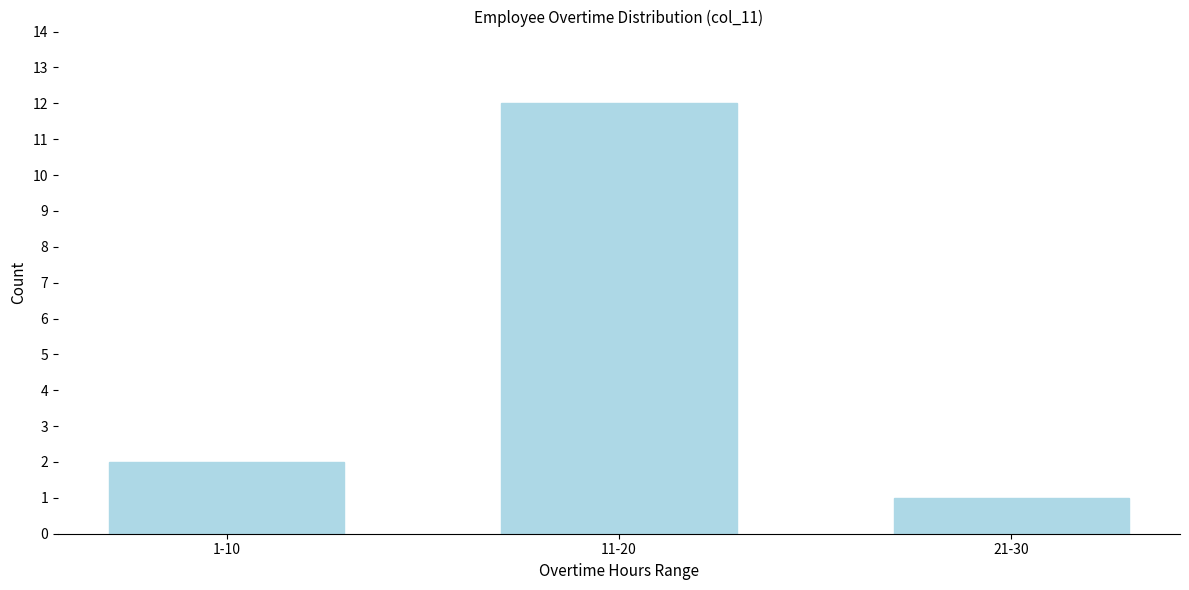

Reading right to left, what are all the values shown in this chart?

1	12	2